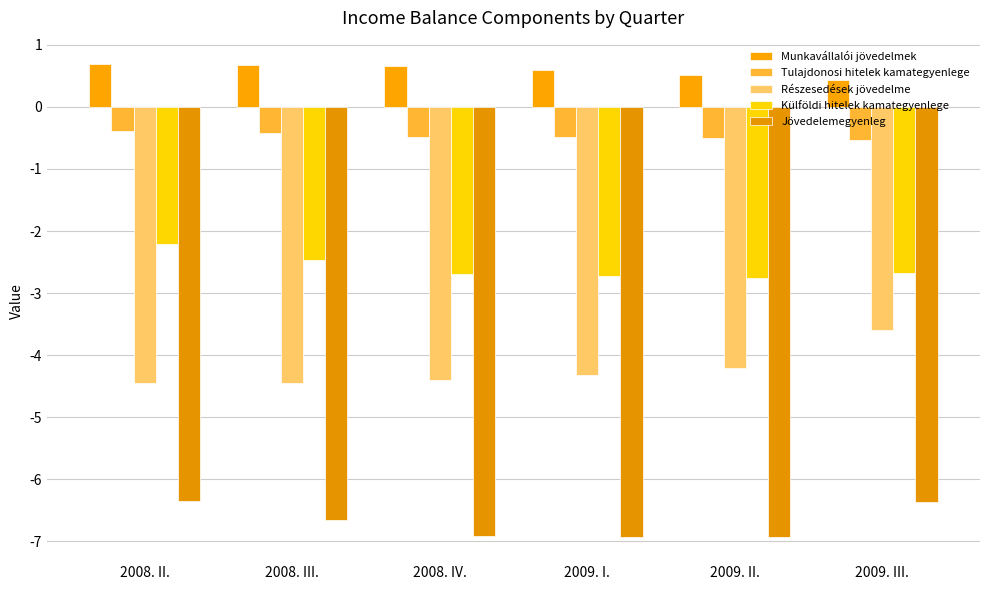

What is the spread (max minus min) of values at 2009. II.?

7.5